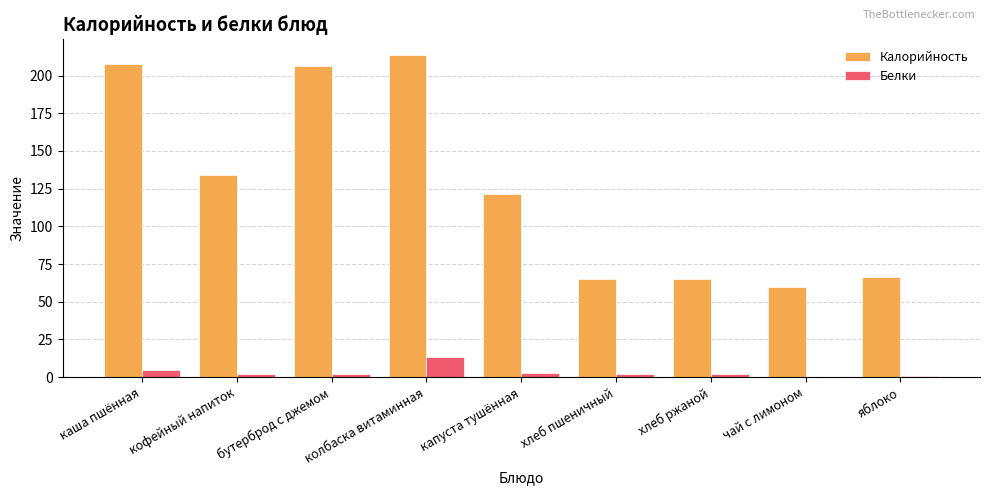

What is the sum of all Белки values?

30.9